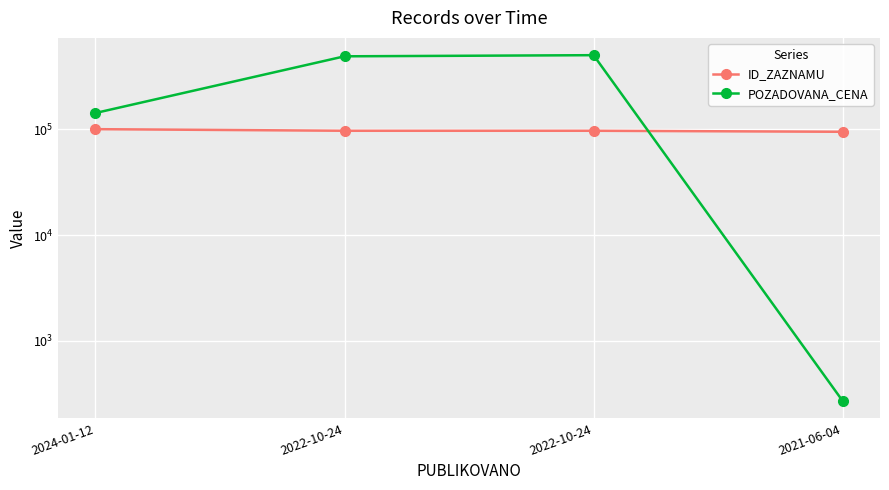

Between 2022-10-24 and 2021-06-04, which series saw the biggest shift?

POZADOVANA_CENA